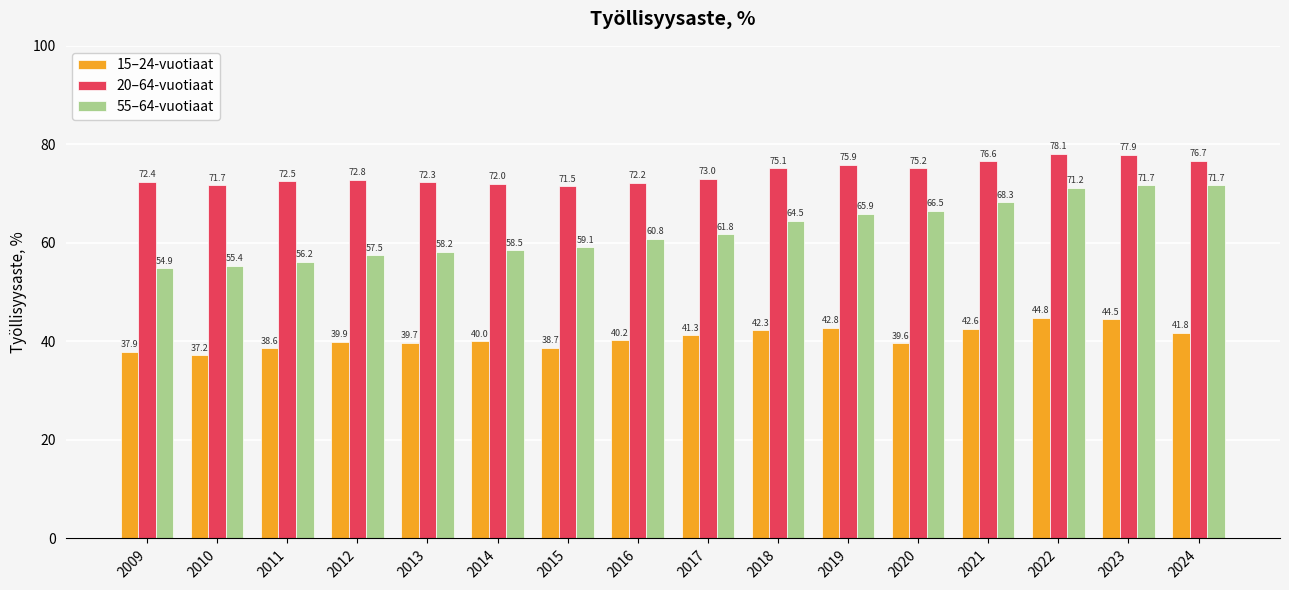

Does the chart contain stacked bars?

No